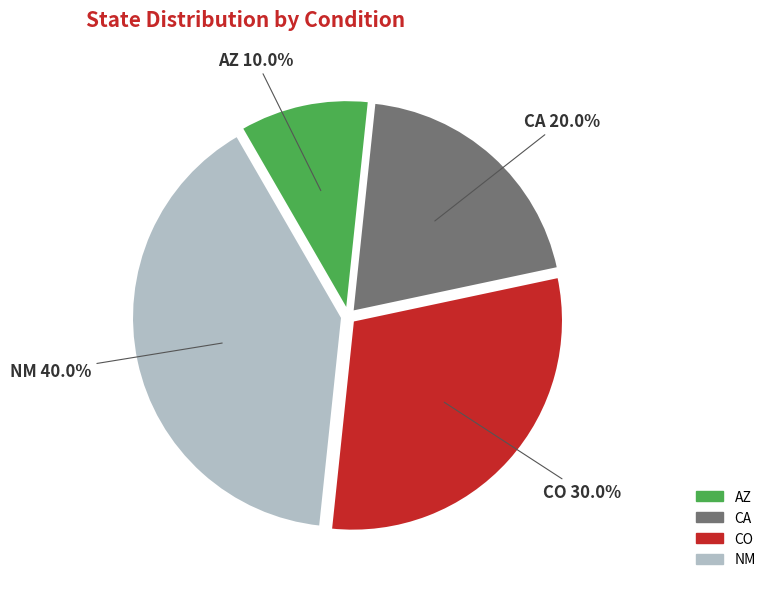

Is there a majority slice in this chart?

No